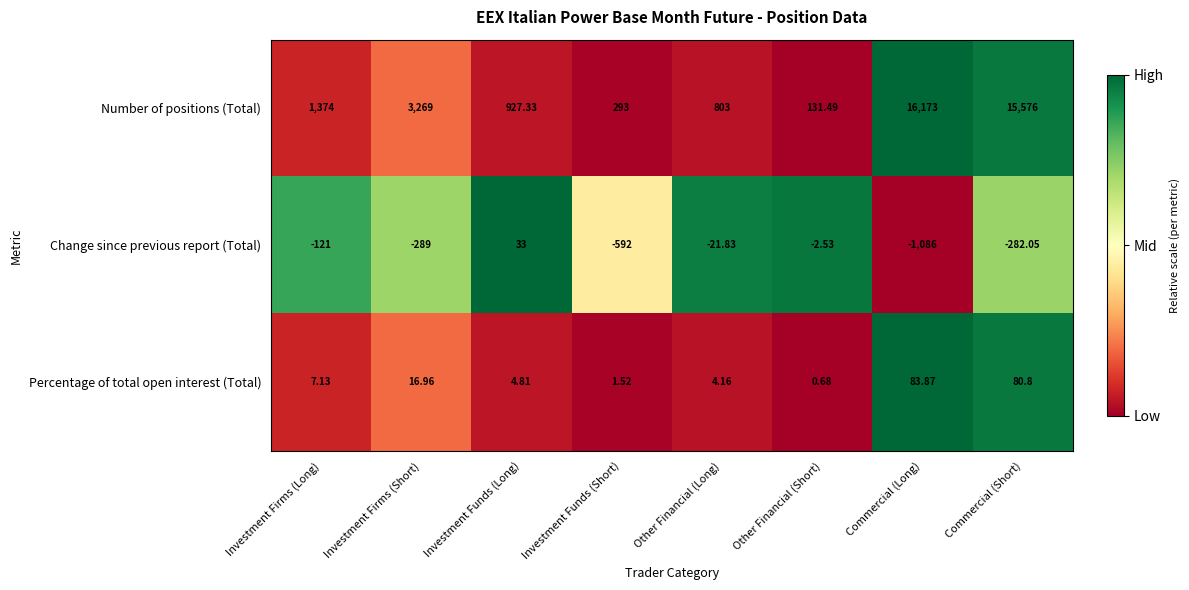

Between Investment Firms (Long) and Commercial (Short), which series saw the biggest shift?

Number of positions (Total)